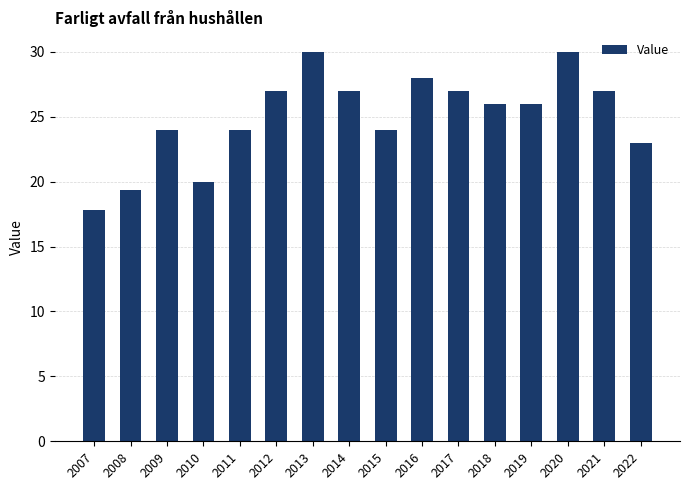

What is the smallest value displayed?

17.8